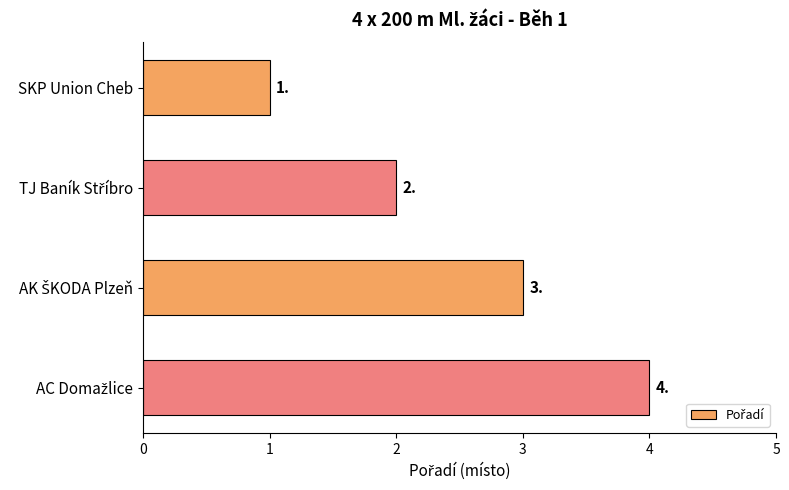

What position from the top is SKP Union Cheb?

1